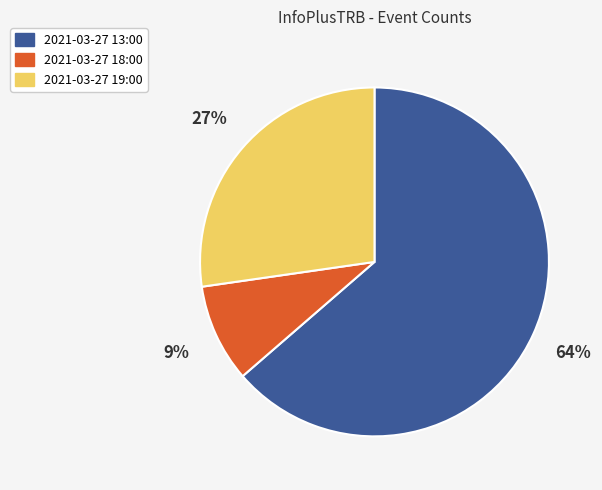

Is it true that 2021-03-27 13:00 is 64% of the pie?

True